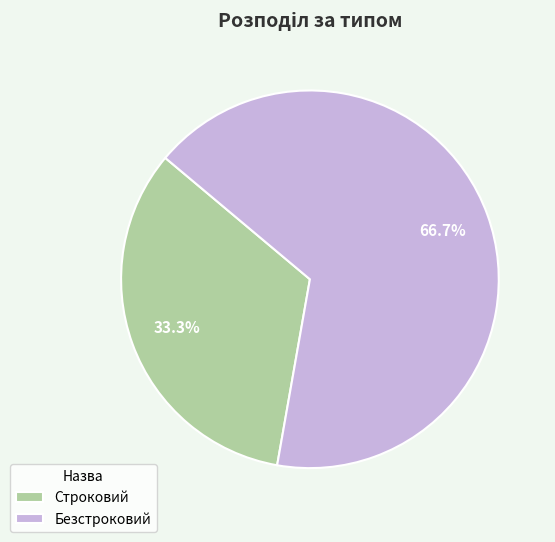

Which has a higher value, Строковий or Безстроковий?

Безстроковий